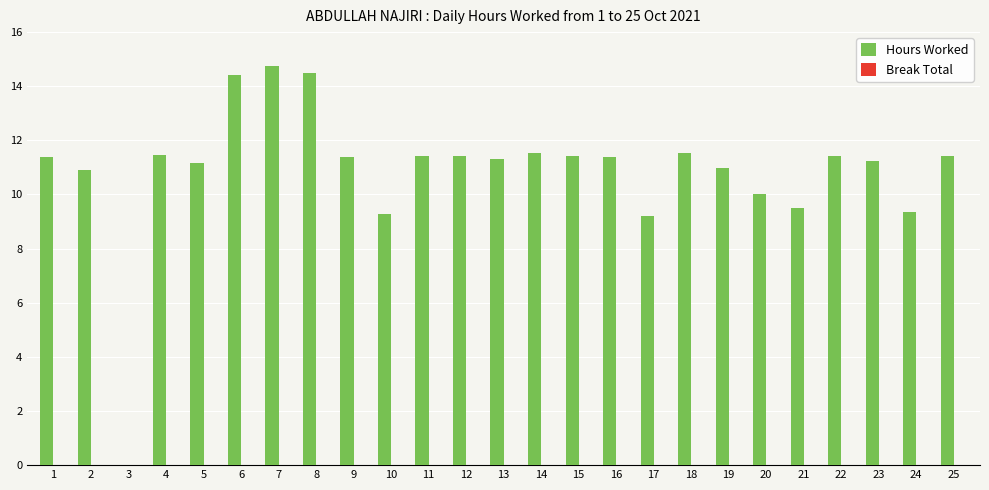

What is the ratio of the value at 8 to the value at 13?

1.3